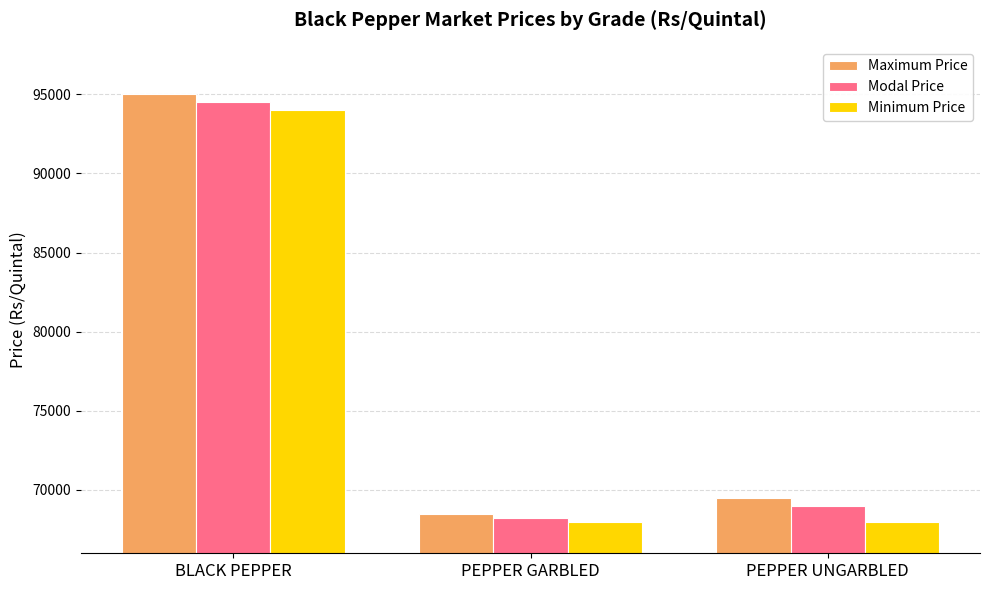

Rank the series by their average value, from highest to lowest.

Maximum Price, Modal Price, Minimum Price